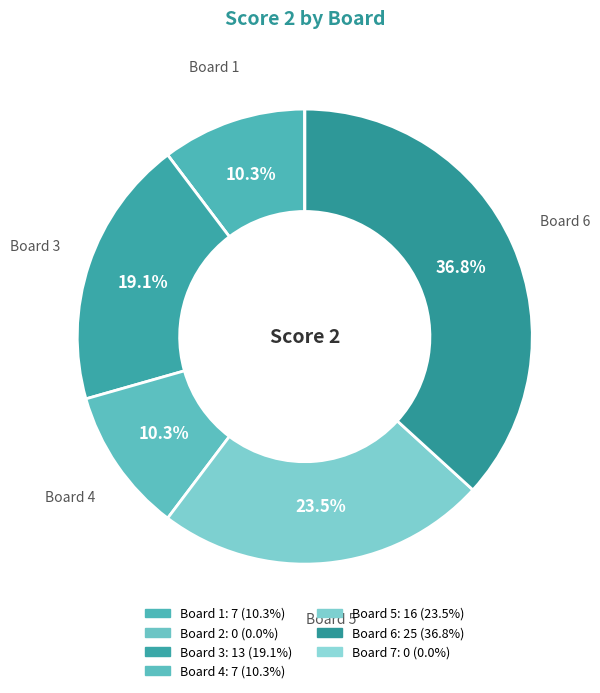

Is there a majority slice in this chart?

No